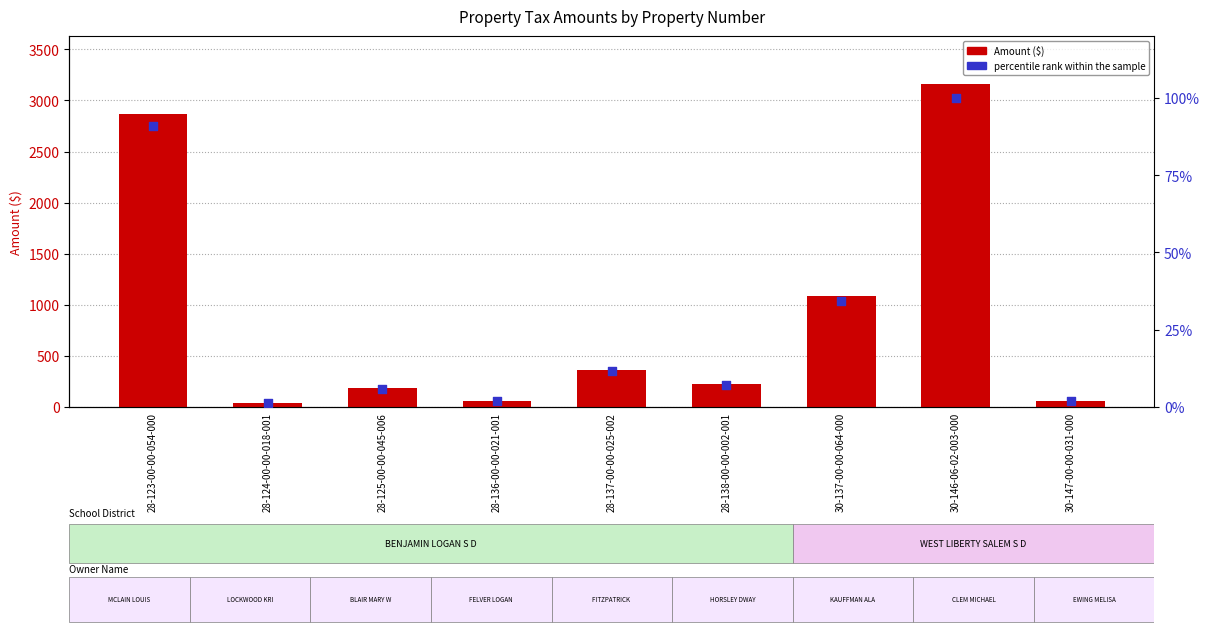

What is the total value across all series at 28-137-00-00-025-002?

375.4